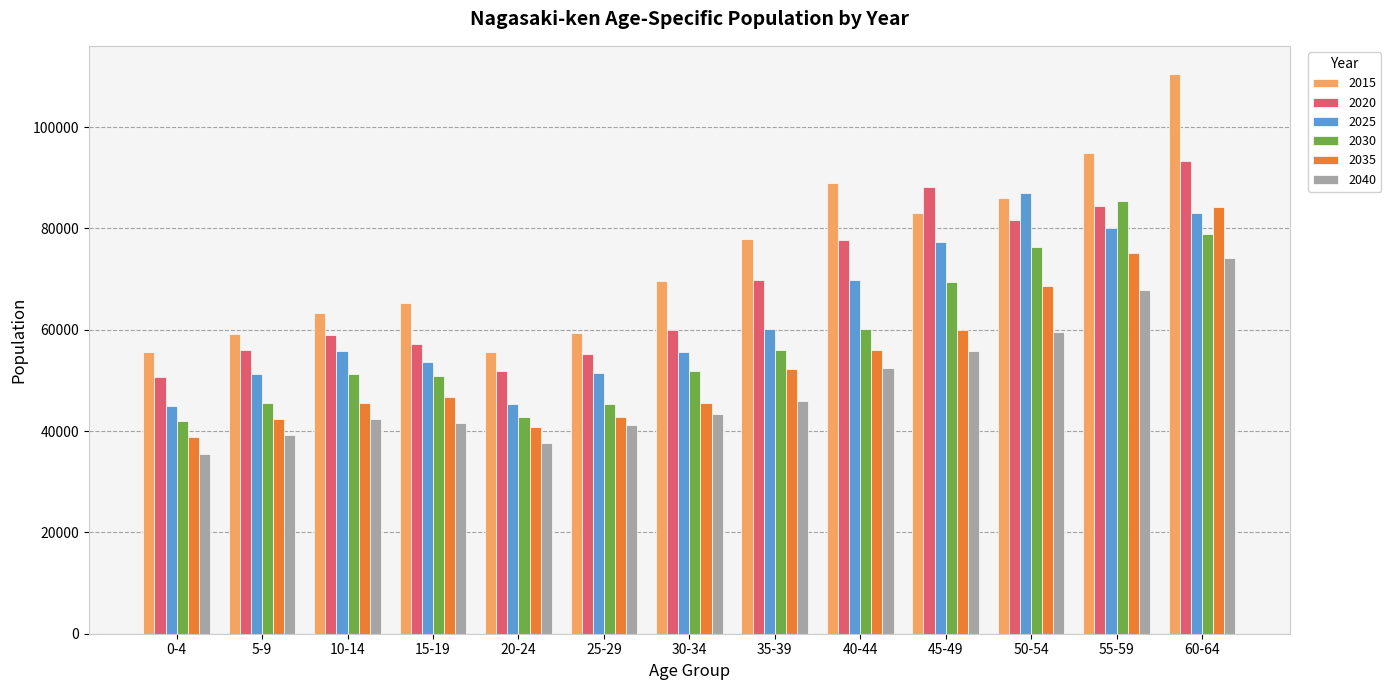

What is the sum of all 2025 values?

815544